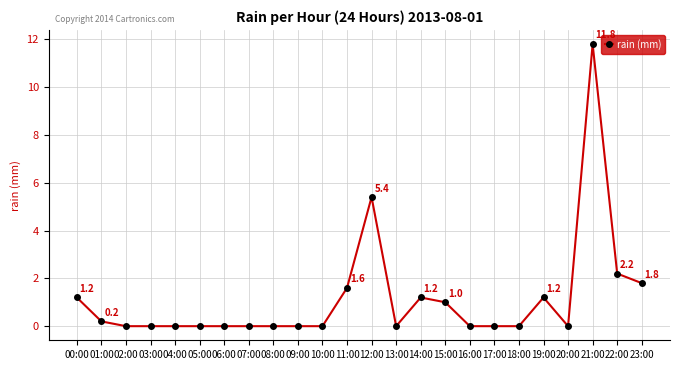

Is it true that the value at 13:00 is -5.9?

False